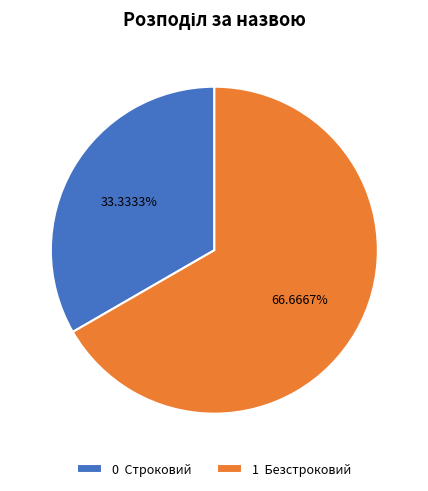

How many slices are in this pie chart?

2